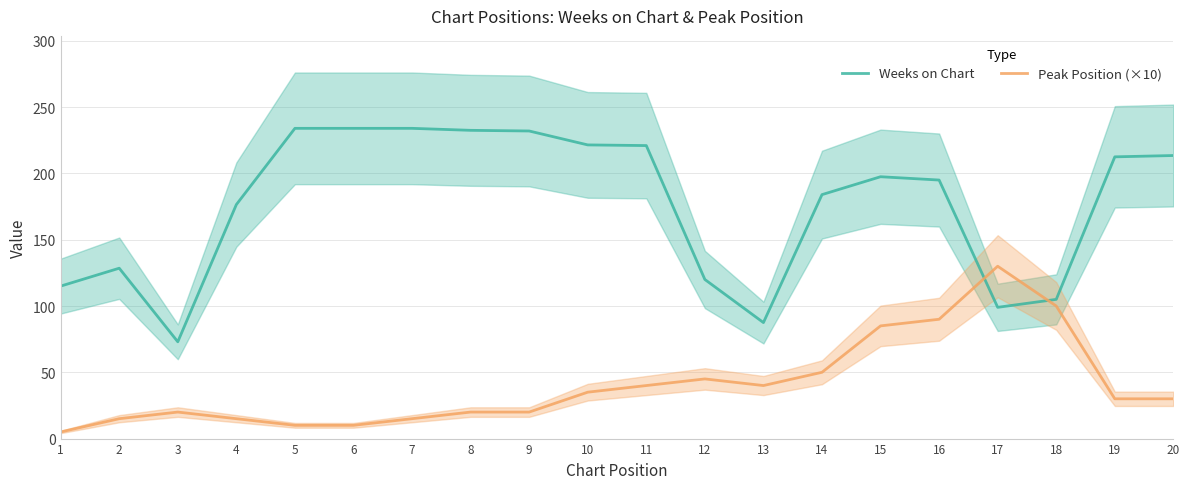

Between 6 and 15, which series saw the biggest shift?

Peak Position (×10)